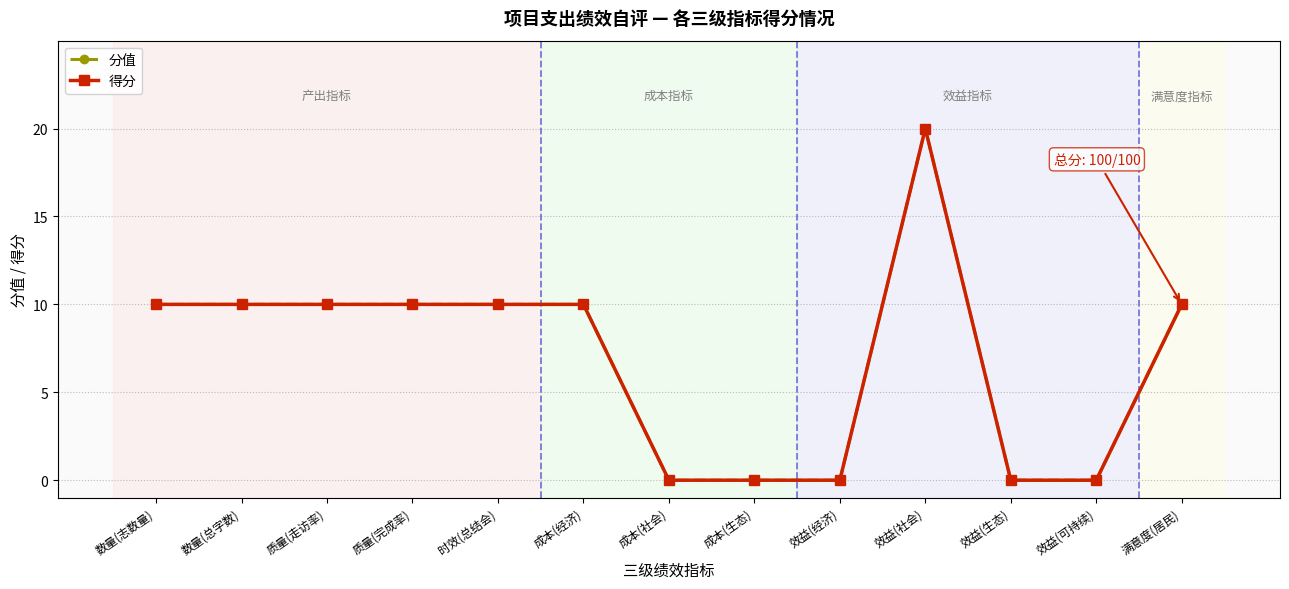

Between 成本(经济) and 质量(完成率), which is larger?

成本(经济)